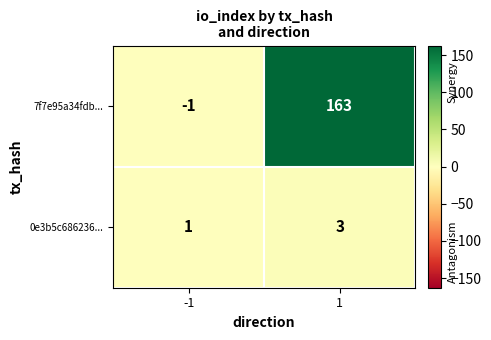

What is the sum of the 0e3b5c686236... values at 1 and -1?

4